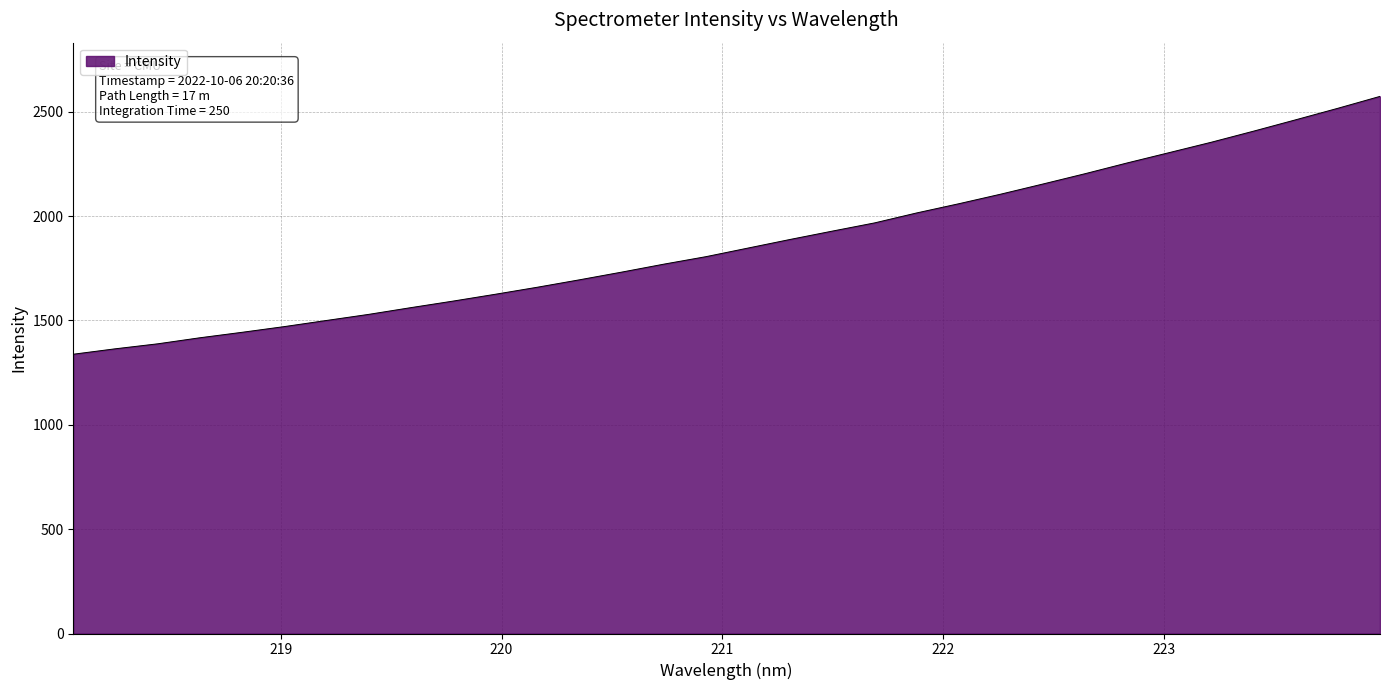

True or false: the data has more than 1 interior local peaks.

False